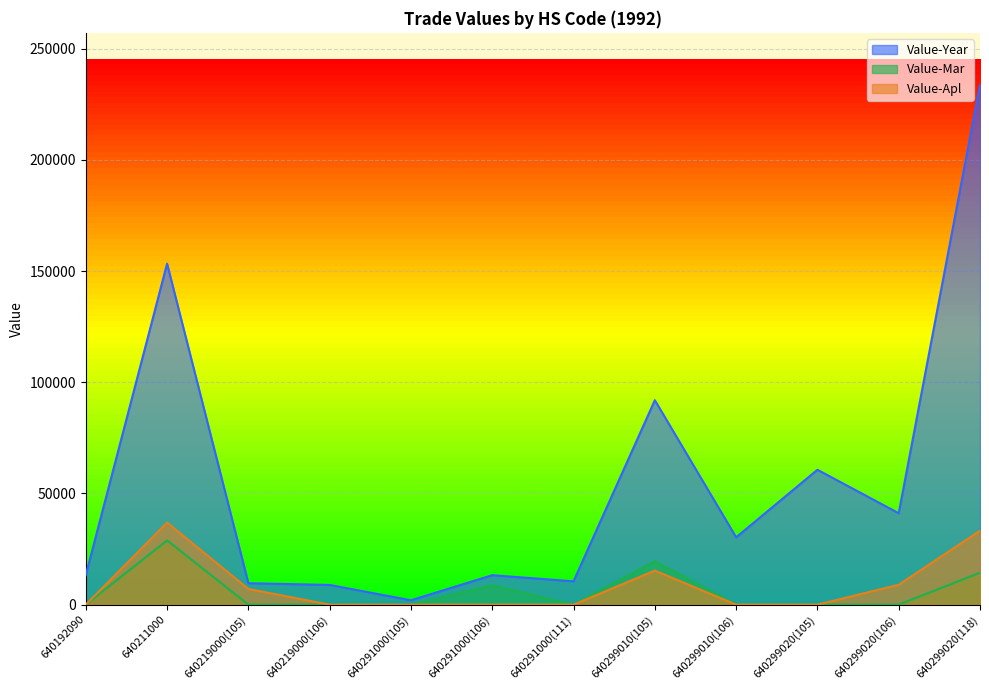

How many values in Value-Mar are above zero?

4